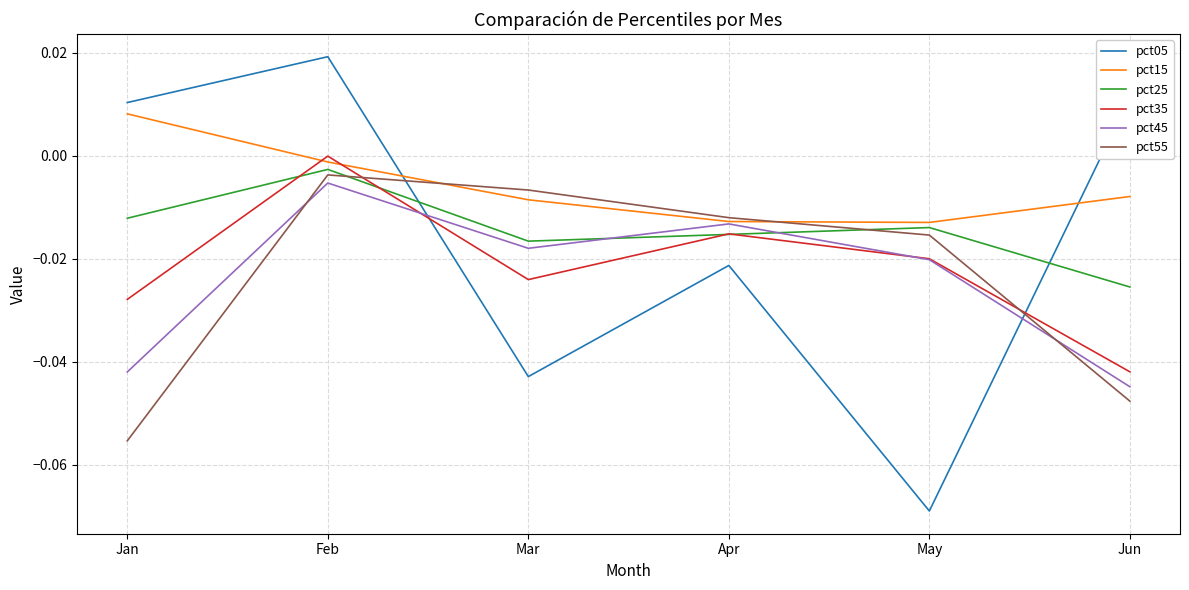

After their last crossing, which series has the higher values: pct35 or pct25?

pct25